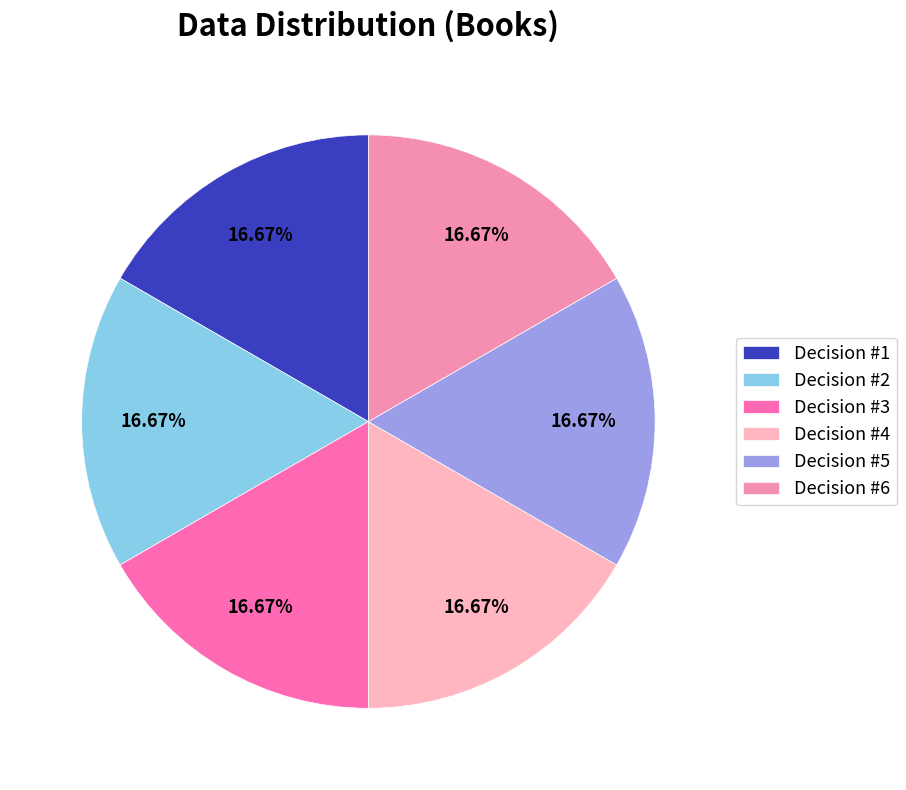

Approximately how many times larger is the value at Decision #6 compared to Decision #5?

1.0